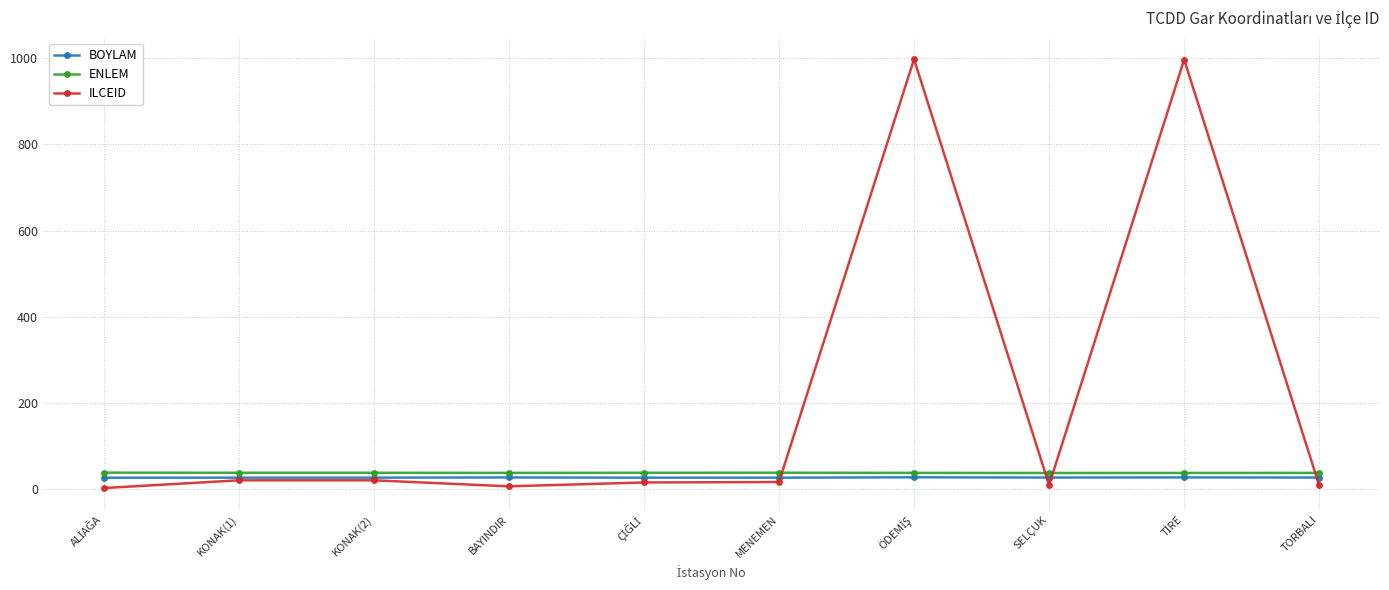

What is the total value across all series at TORBALI?

74.5